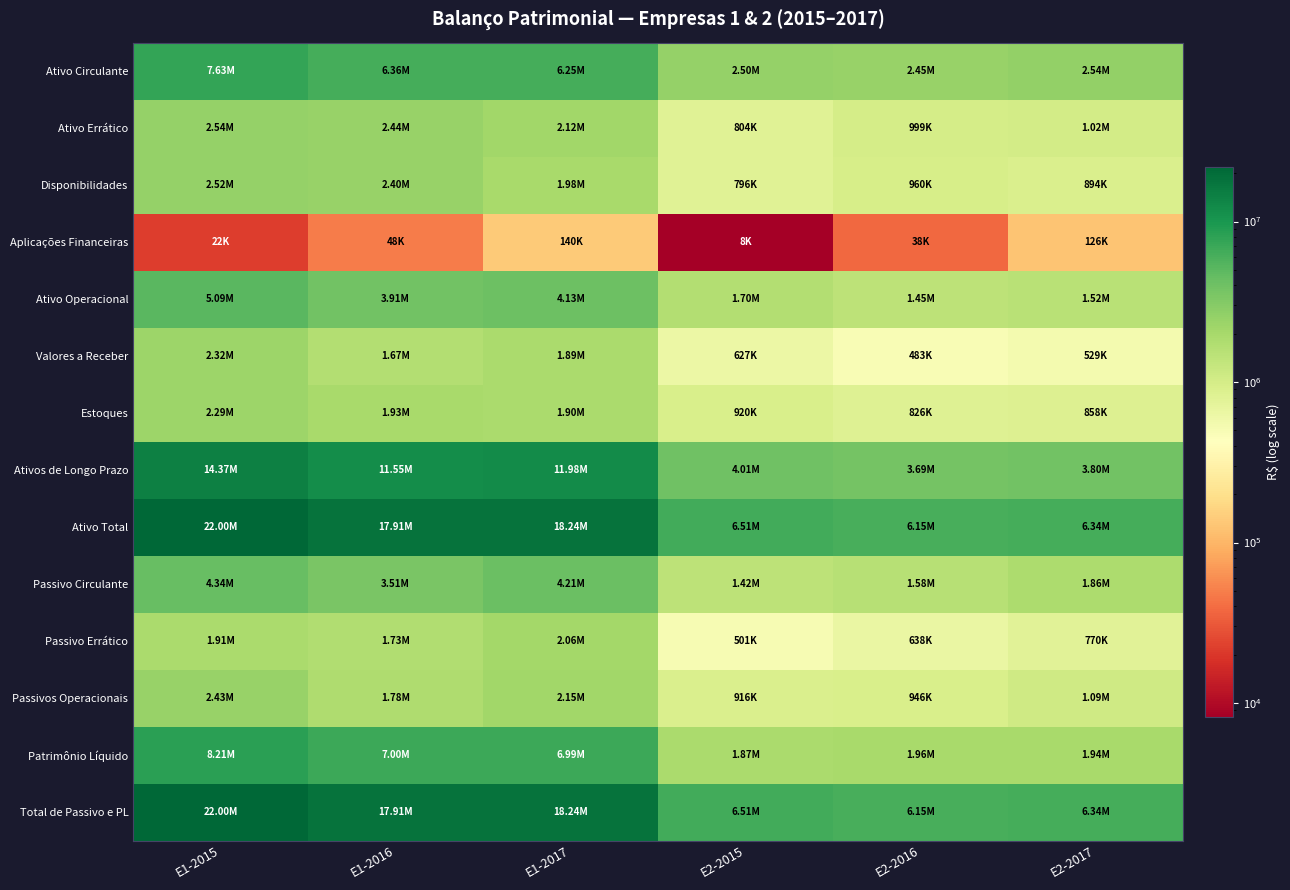

What is the maximum value shown in the chart?

21995264